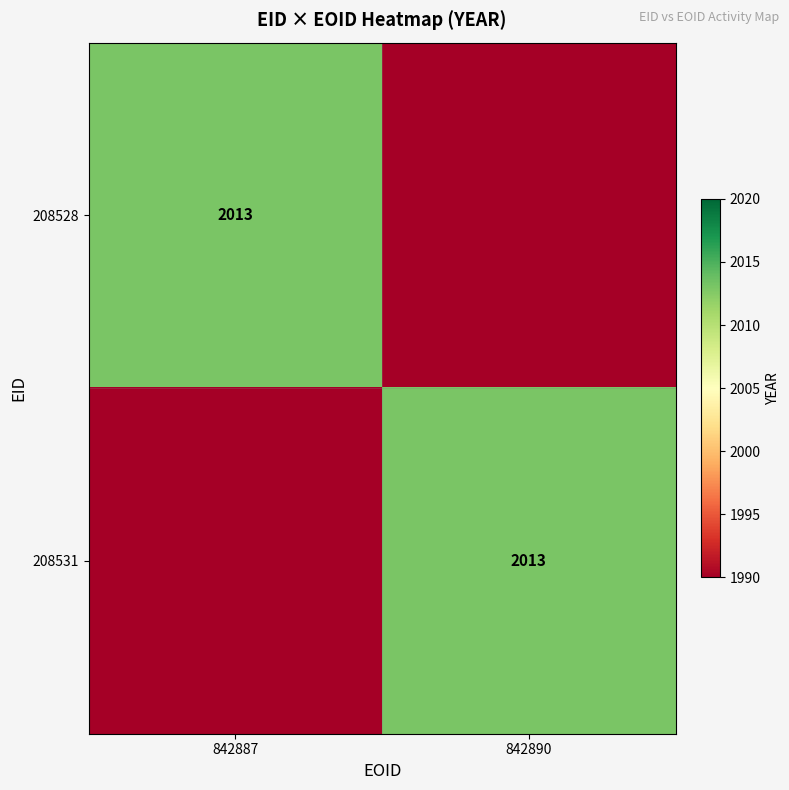

Is it true that 208531 equals 2013 at 842890?

True